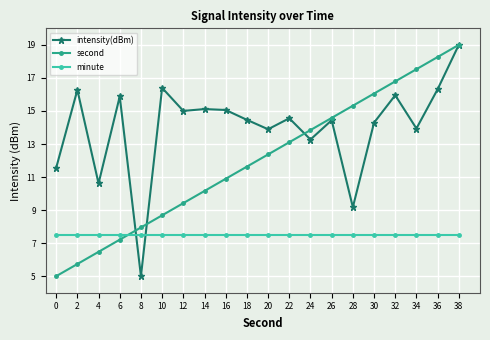

What is the difference between the highest and lowest values at 28?

7.8